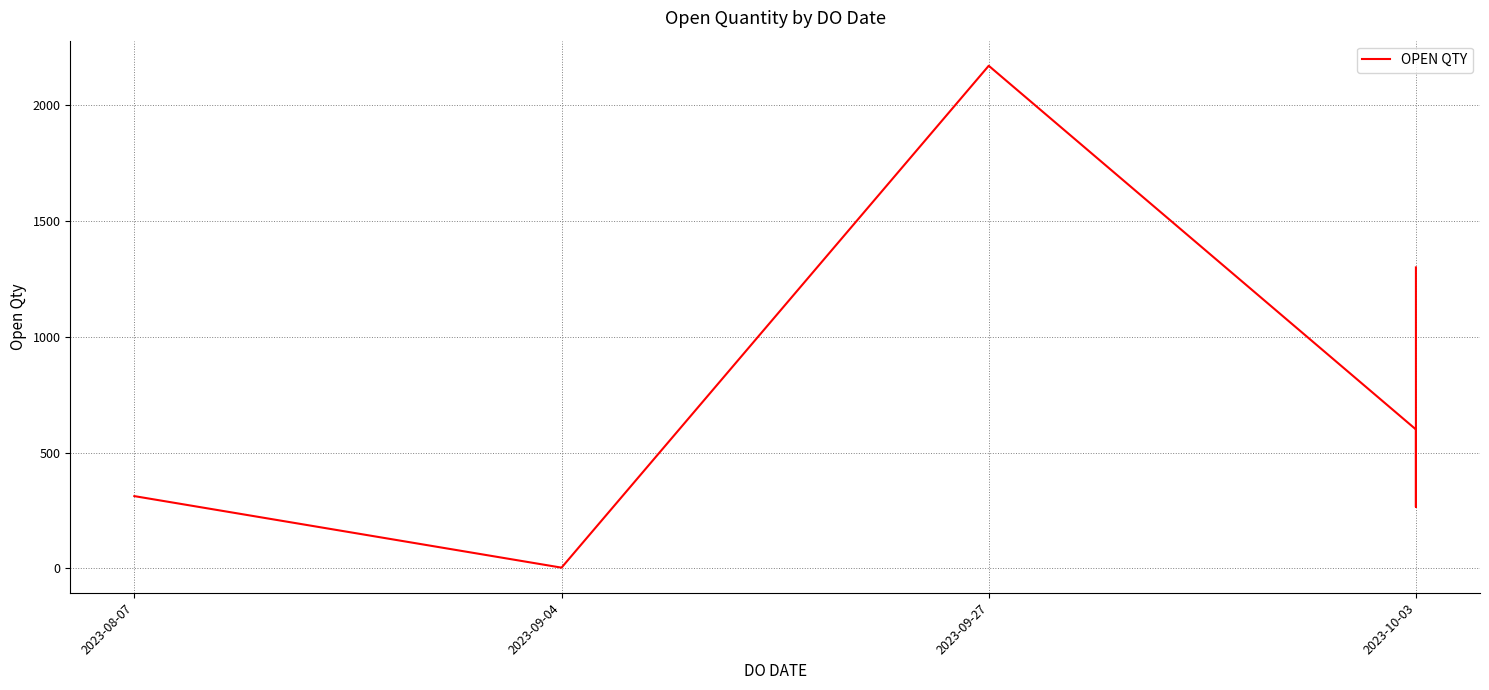

Reading right to left, extract all data points from this chart.

1300	341	265	600	2171	3	312